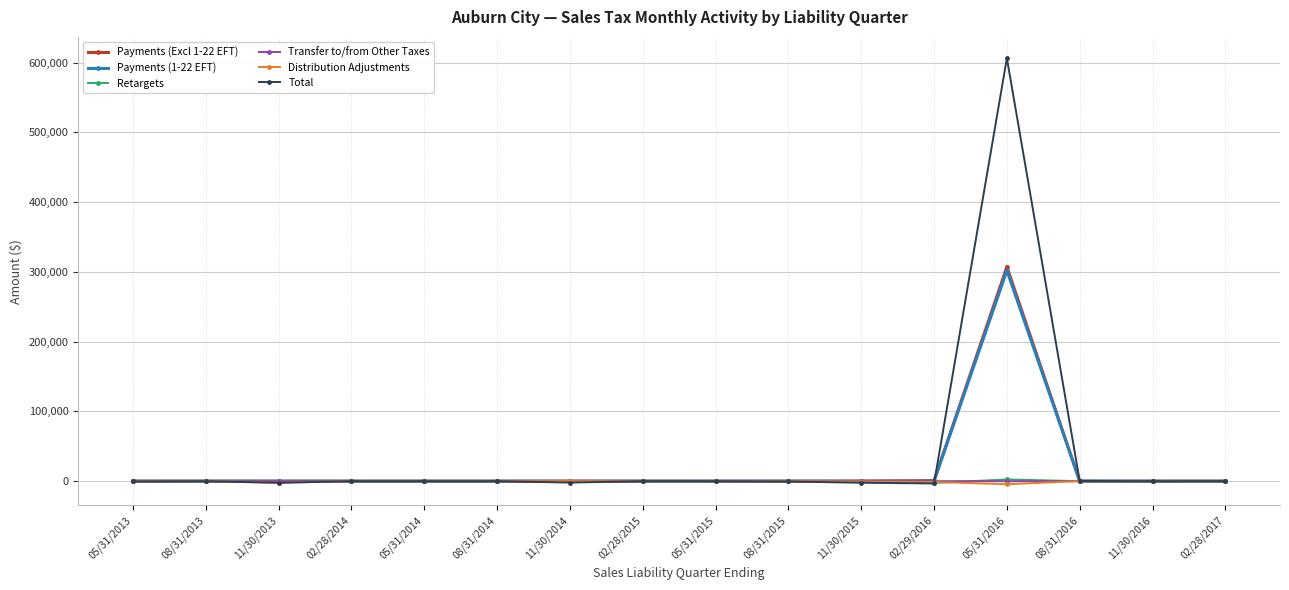

What is the maximum value shown in the chart?

606477.9